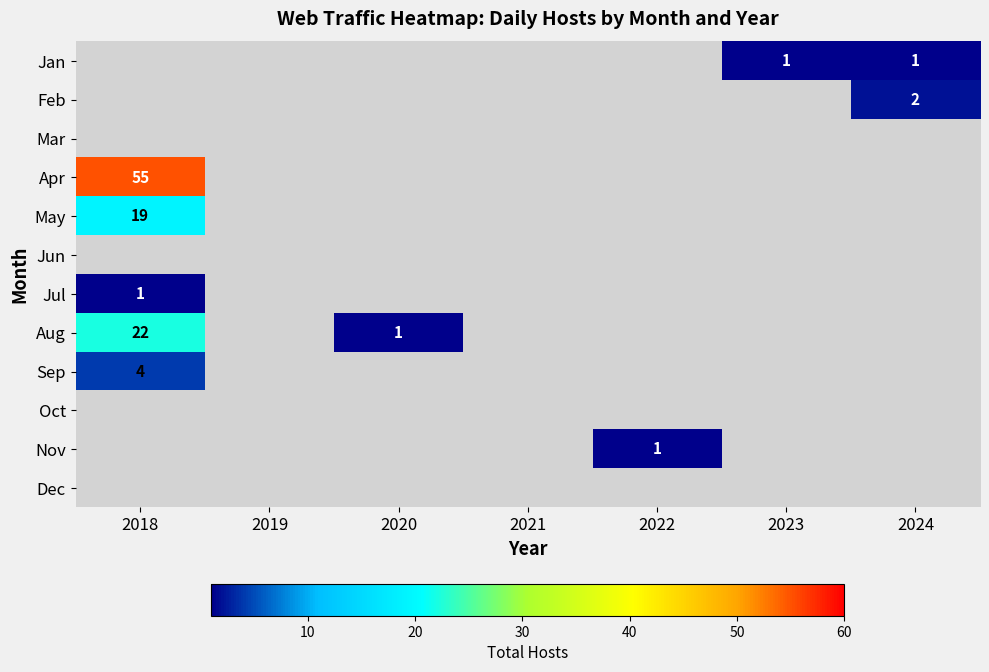

Which has a higher value, 2023 or 2018?

2023